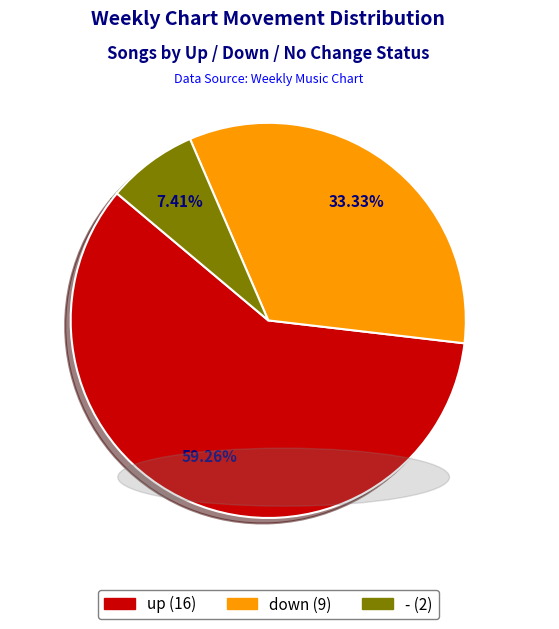

Does any single category account for the majority?

Yes